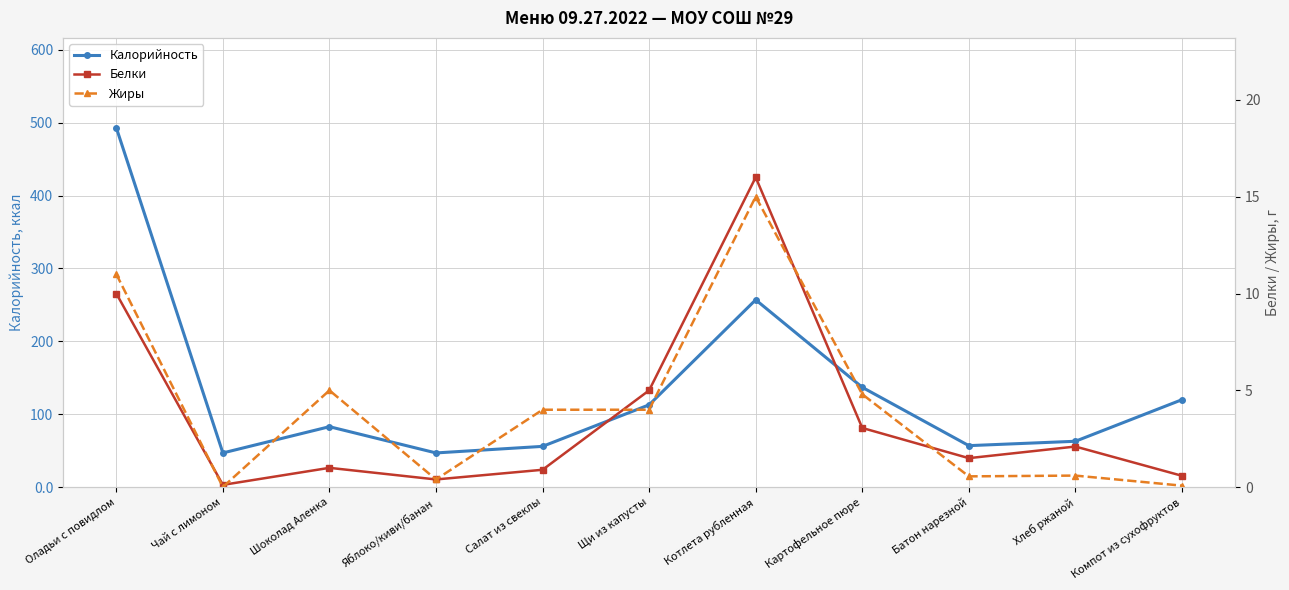

True or false: Жиры has more than 1 interior local peaks.

True